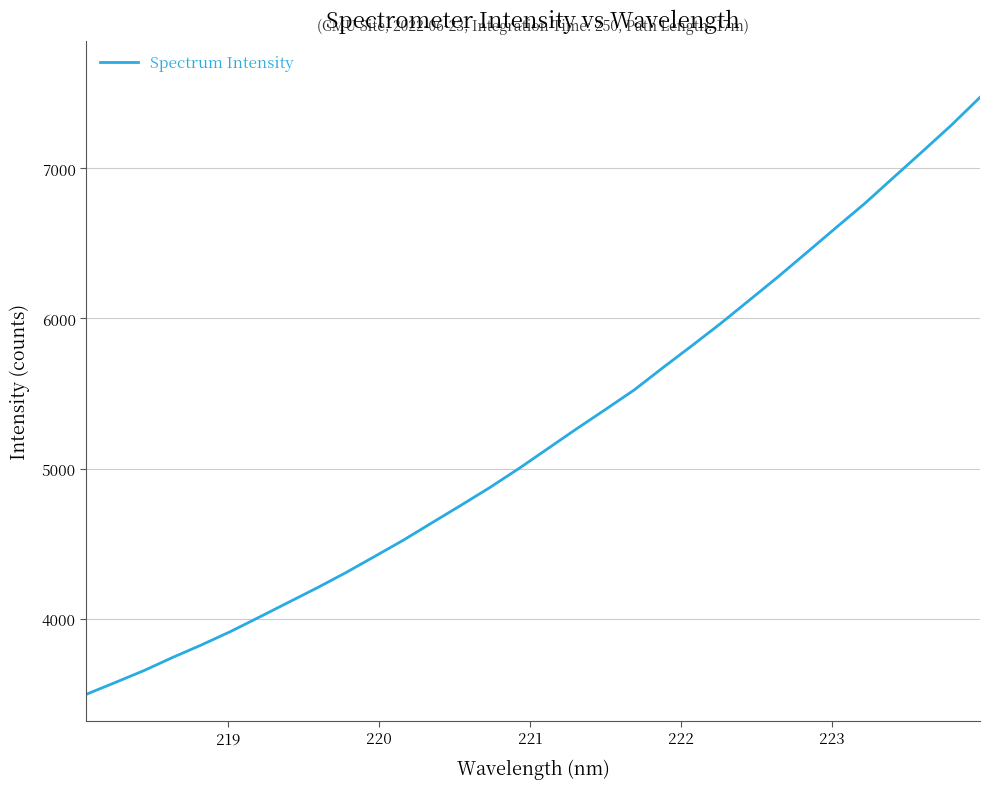

What is the maximum value shown in the chart?

7472.6